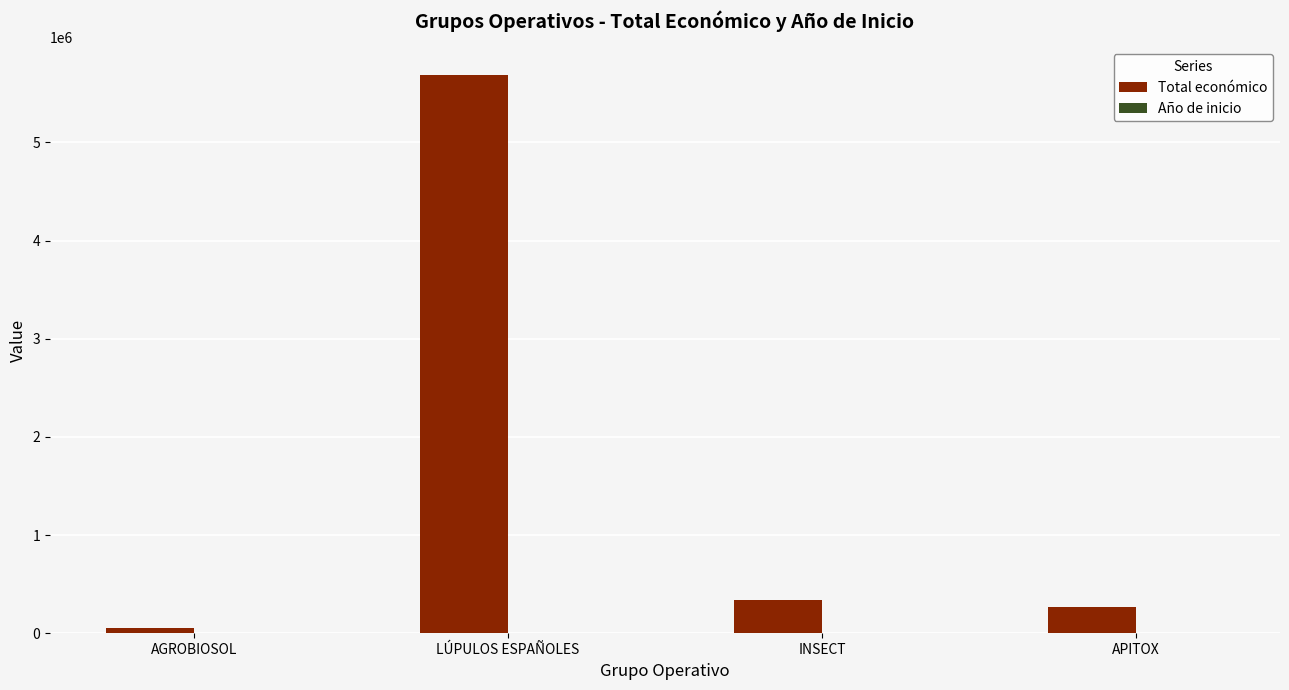

Between AGROBIOSOL and LÚPULOS ESPAÑOLES, which series saw the biggest shift?

Total económico